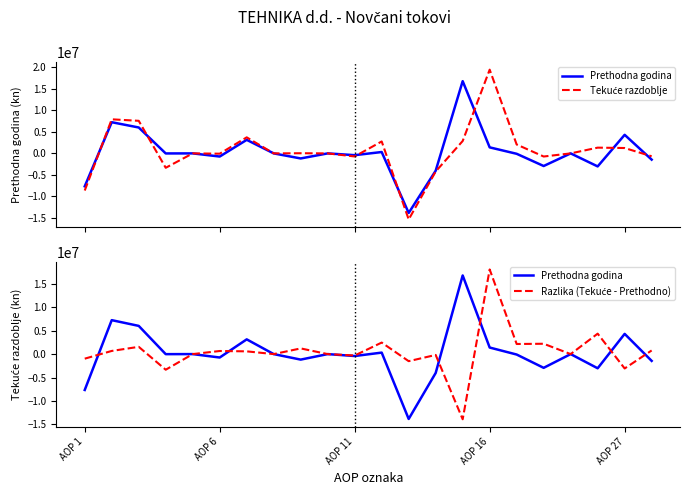

Which series has the largest range (max minus min)?

Tekuće razdoblje